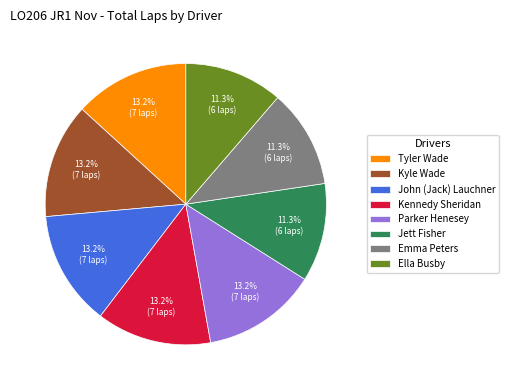

How much of the chart is everything except Ella Busby?

88.7%